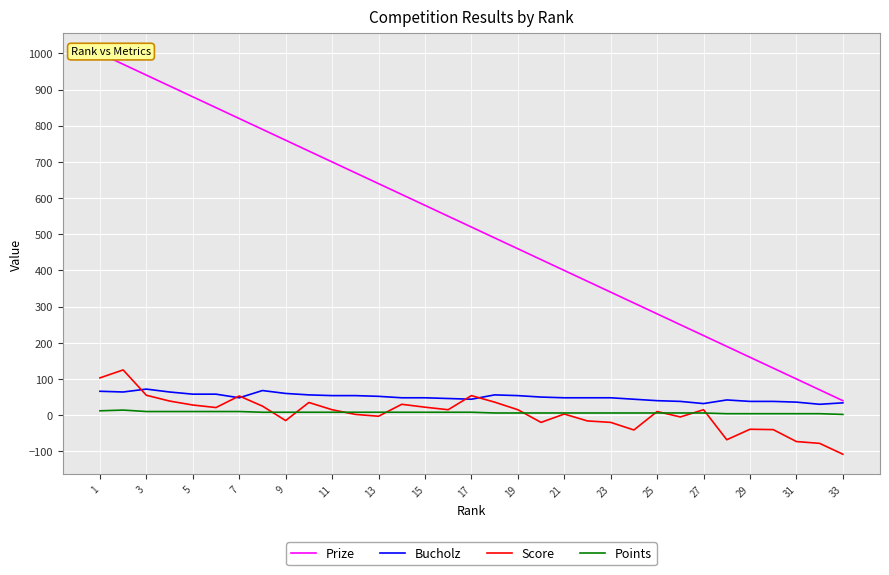

What are all the series names shown in the legend?

Prize, Bucholz, Score, Points